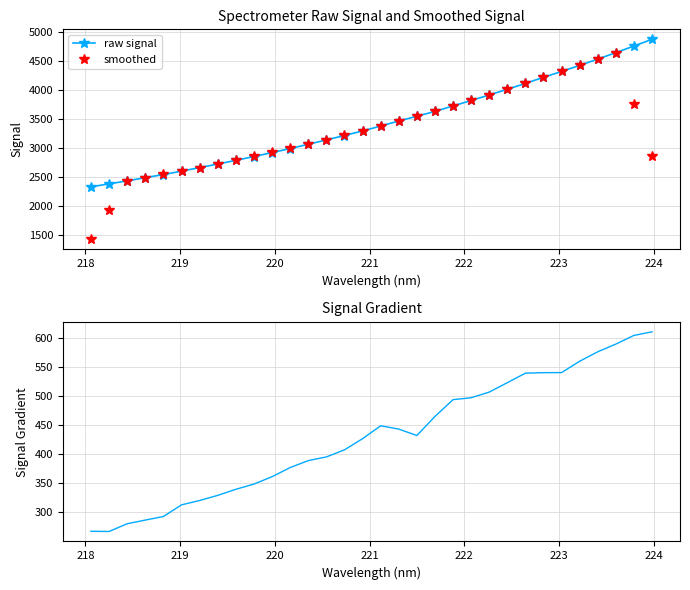

True or false: smoothed has more than 0 interior local peaks.

True